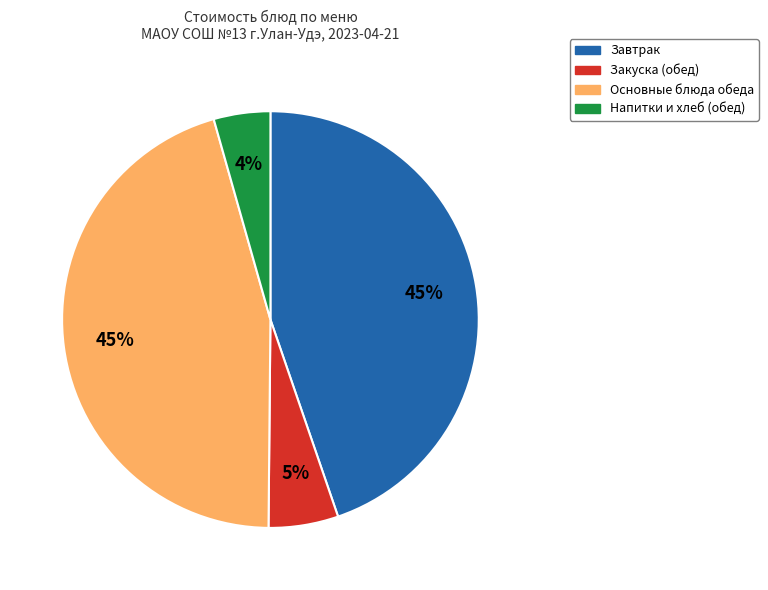

Is there a majority slice in this chart?

No